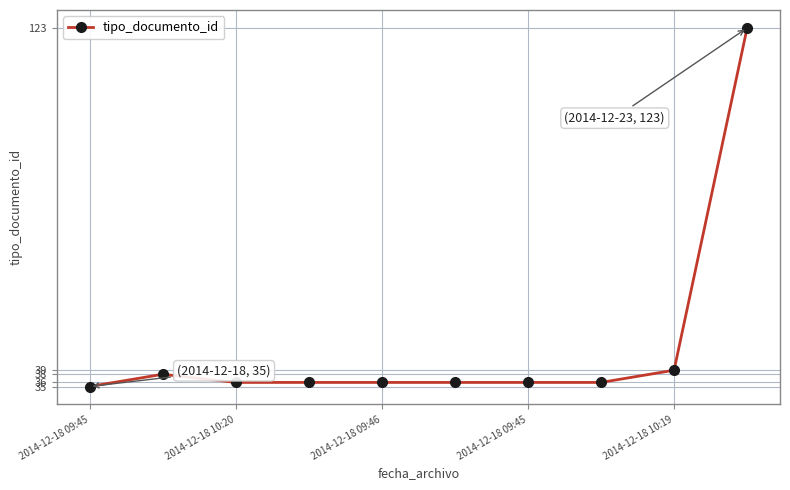

What is the sum of all values?

451